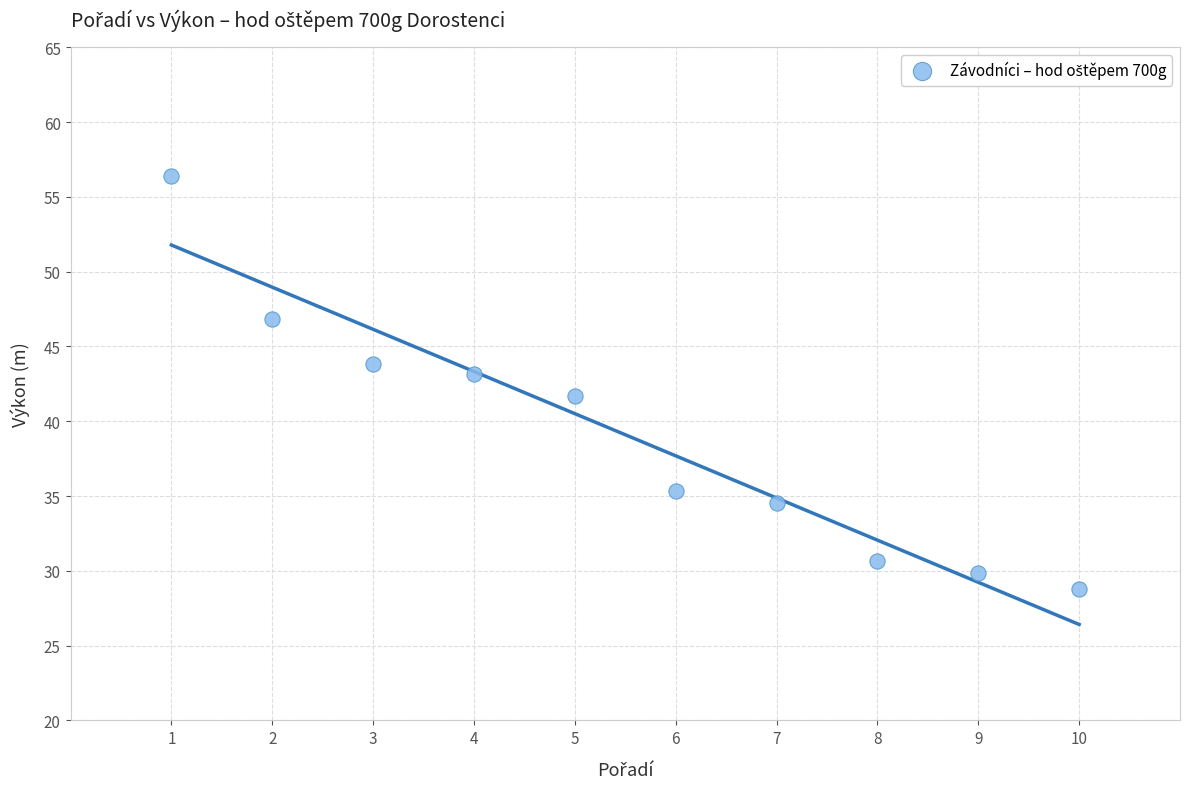

What is the average X value?

5.5